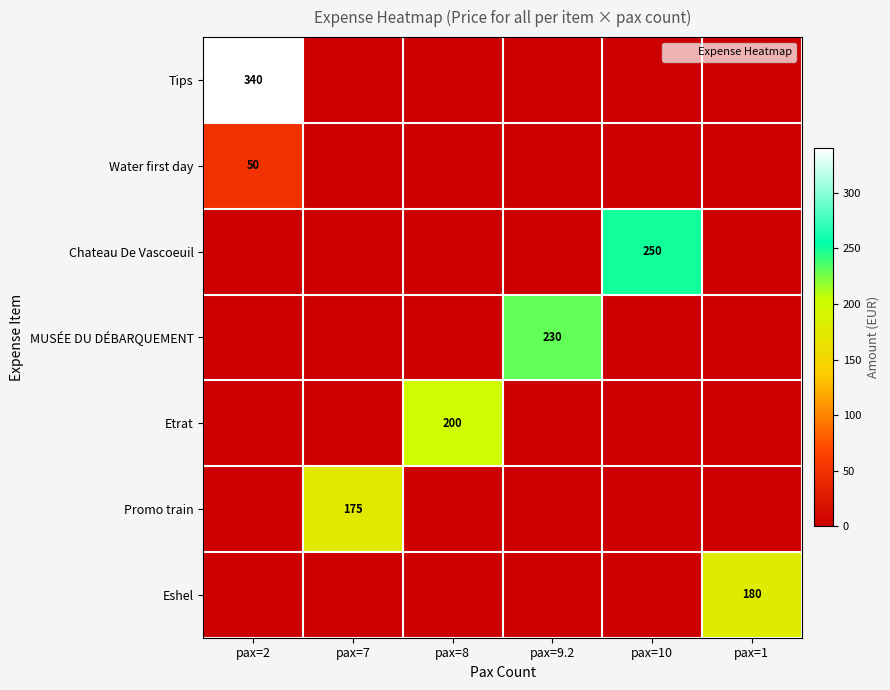

True or false: Tips has a value of 160 at pax=7.

False